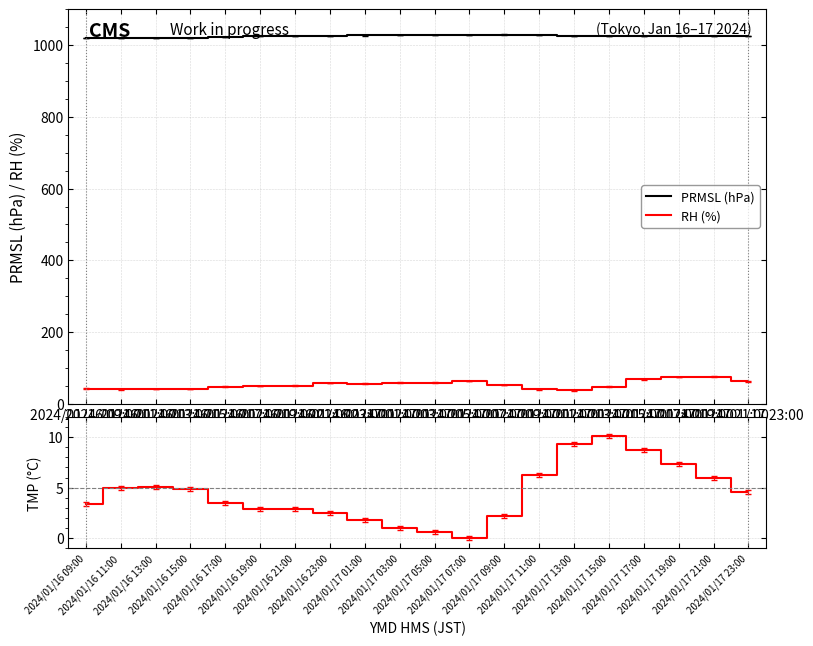

What is the label of the 3rd point from the left?

2024/01/16 13:00